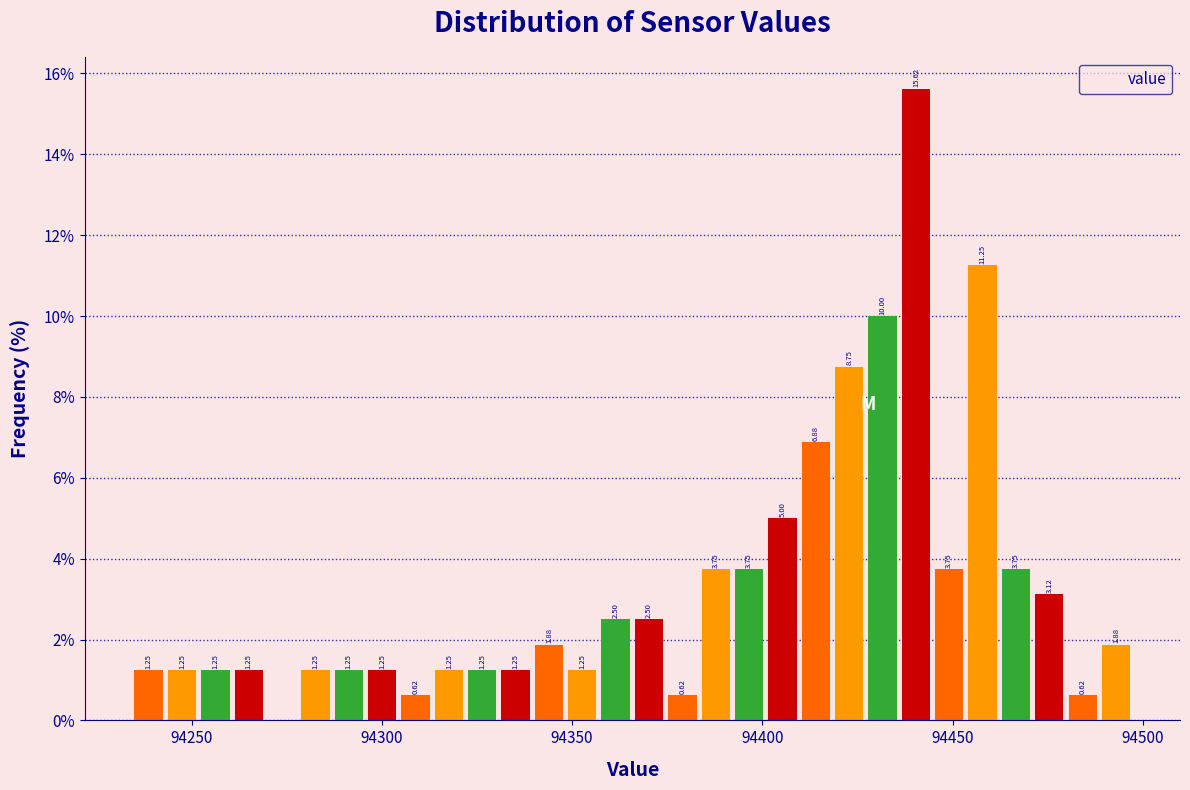

Around what value on the x-axis is the tallest bar? Give the approximate position of its centre, as read against the axis.

94440